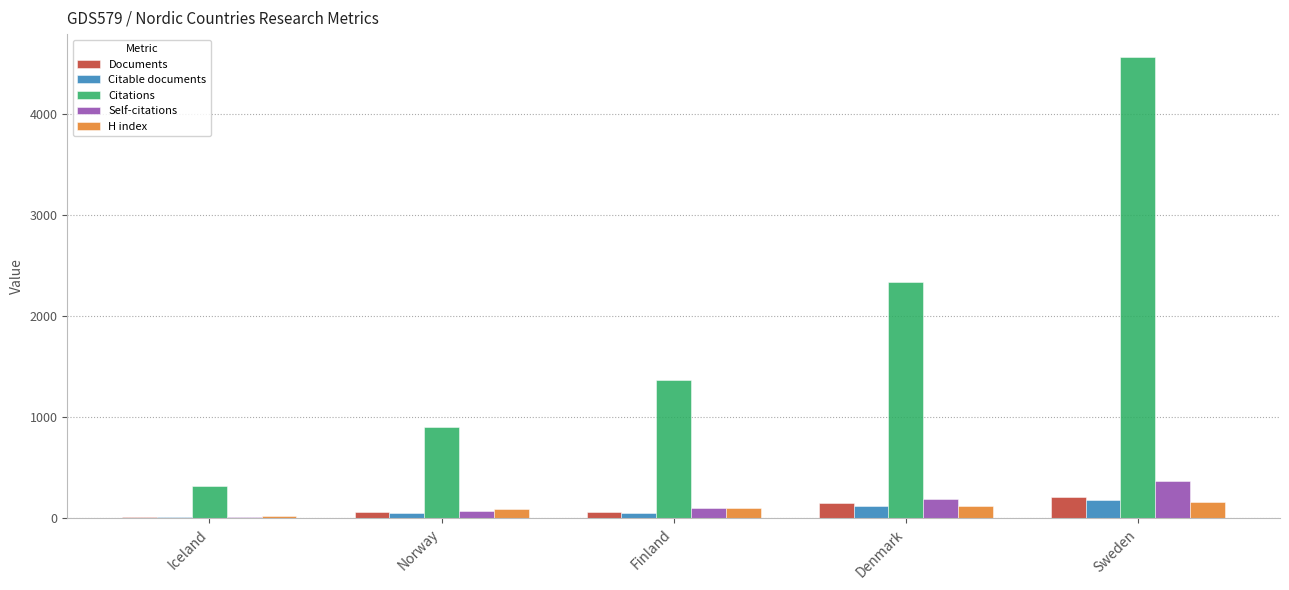

True or false: Citations has a value of 3591 at Denmark.

False